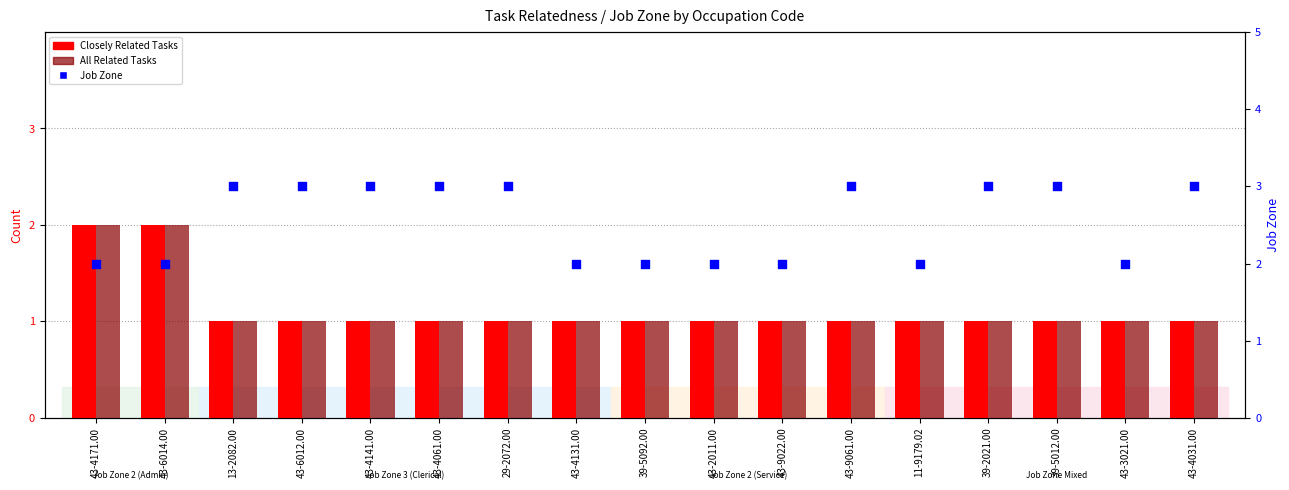

What is the total value across all series at 43-3021.00?

4